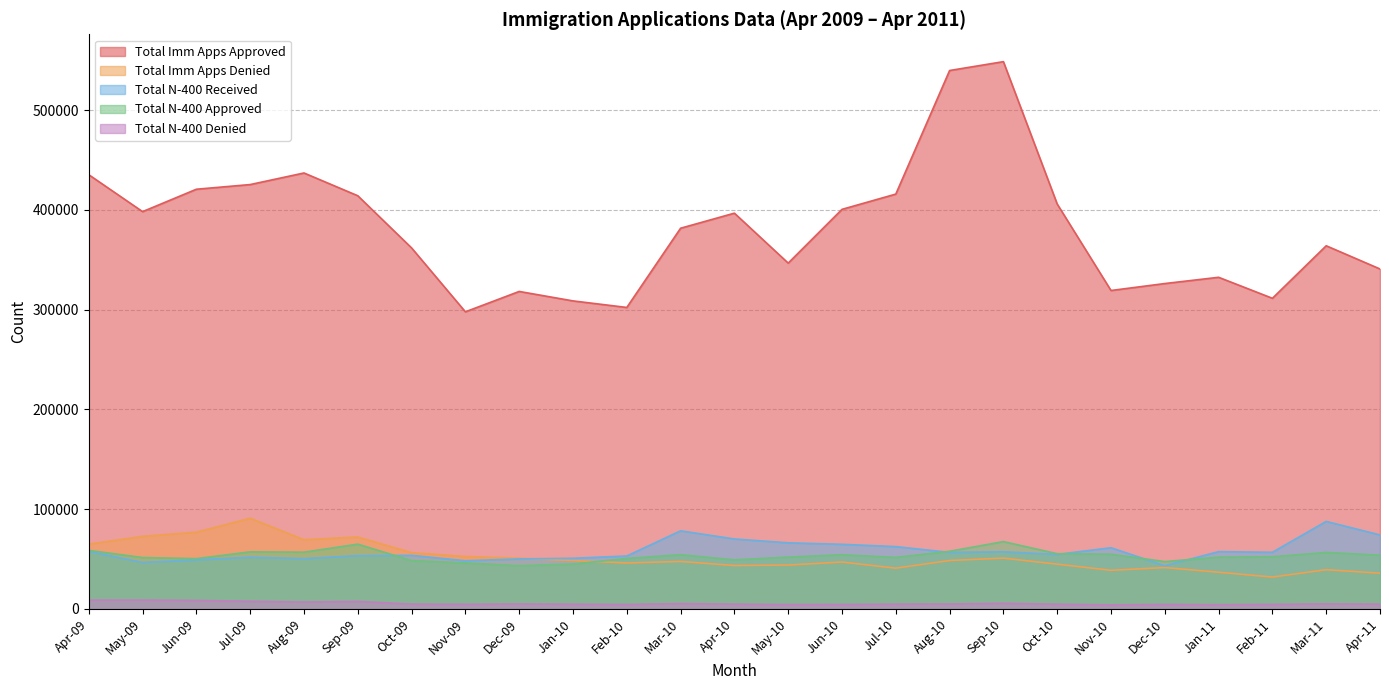

Where is Total Imm Apps Denied nearest to the value 61328?

Apr-09